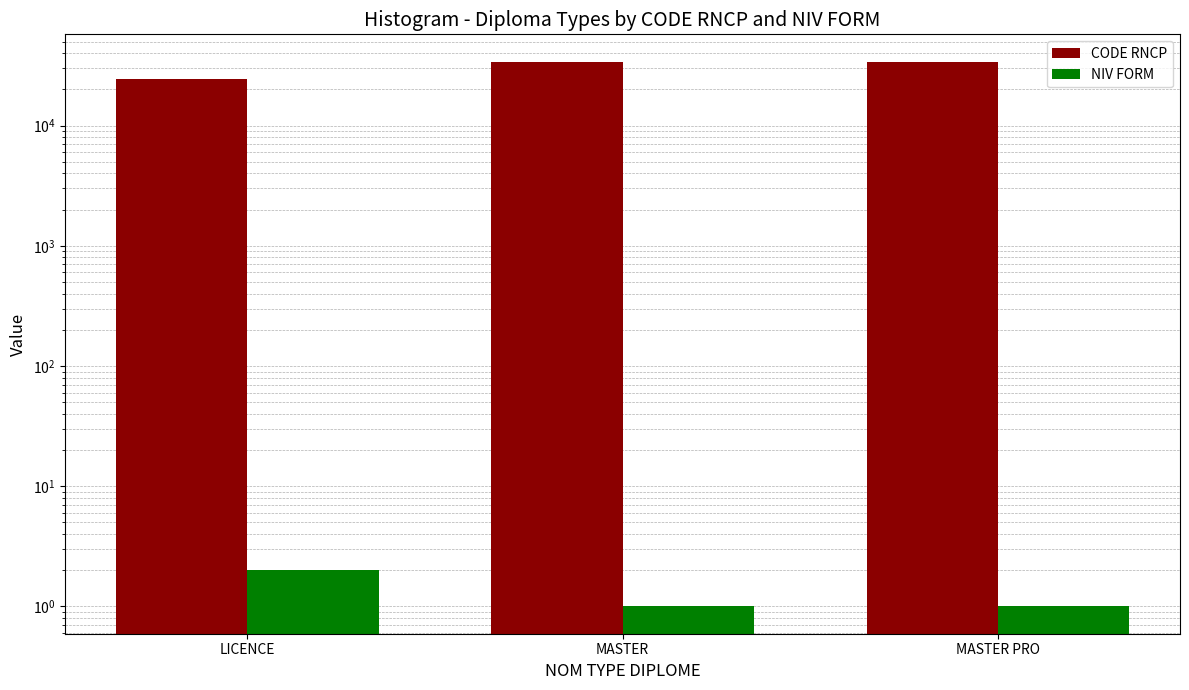

What is the label of the 2nd bar from the right?

MASTER